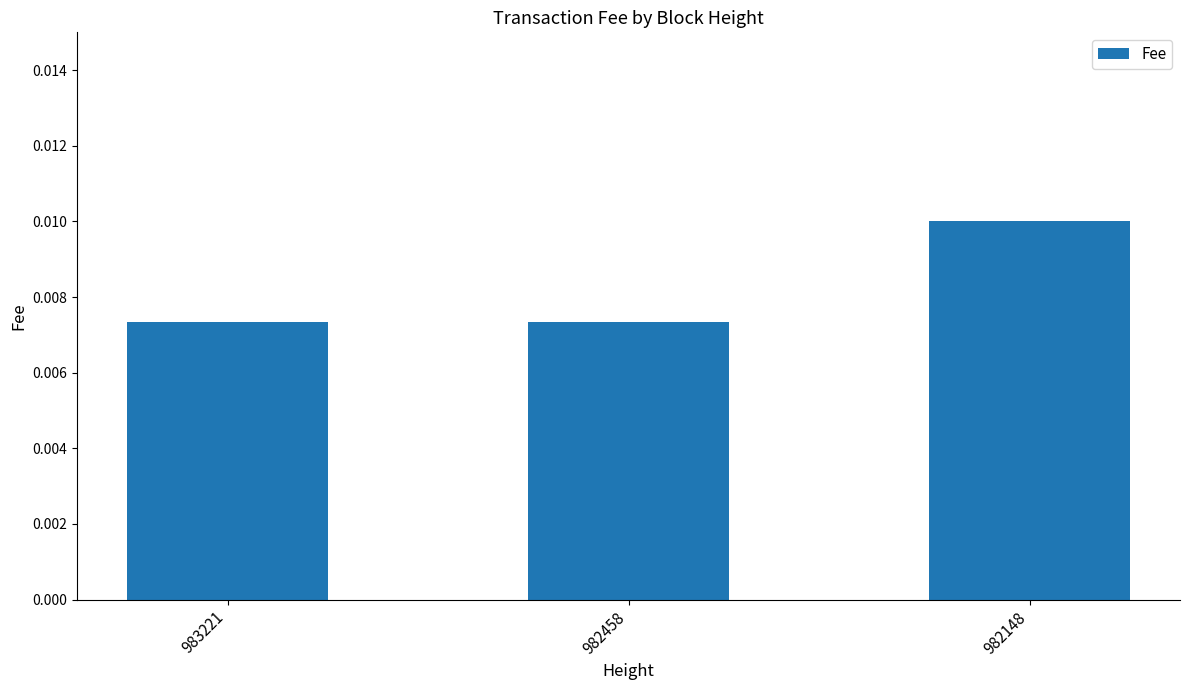

Count the values in the range 0 to 1.

3